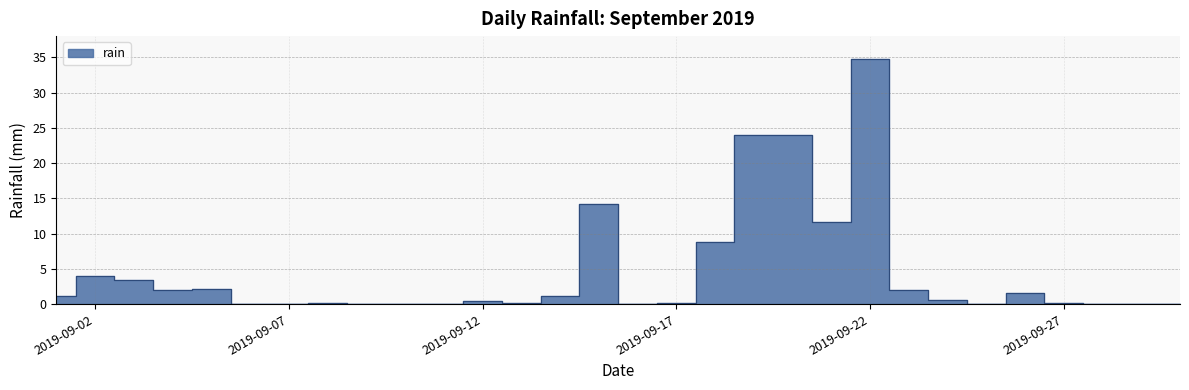

Rank the categories by value from lowest to highest.

2019-09-06, 2019-09-07, 2019-09-09, 2019-09-10, 2019-09-11, 2019-09-16, 2019-09-25, 2019-09-28, 2019-09-29, 2019-09-30, 2019-09-08, 2019-09-13, 2019-09-17, 2019-09-27, 2019-09-12, 2019-09-24, 2019-09-01, 2019-09-14, 2019-09-26, 2019-09-04, 2019-09-23, 2019-09-05, 2019-09-03, 2019-09-02, 2019-09-18, 2019-09-21, 2019-09-15, 2019-09-19, 2019-09-20, 2019-09-22